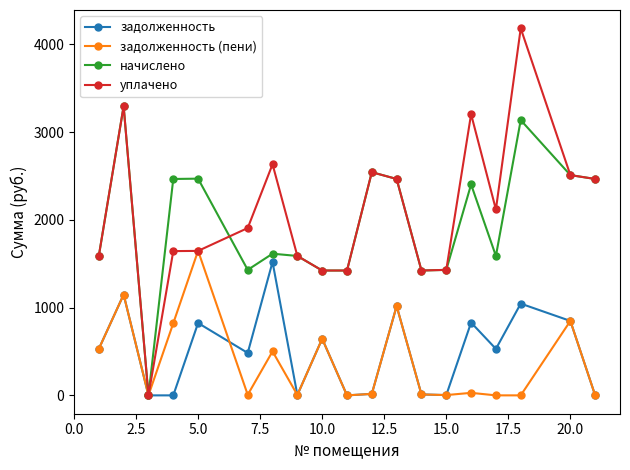

How many data points in задолженность are above 529?

10